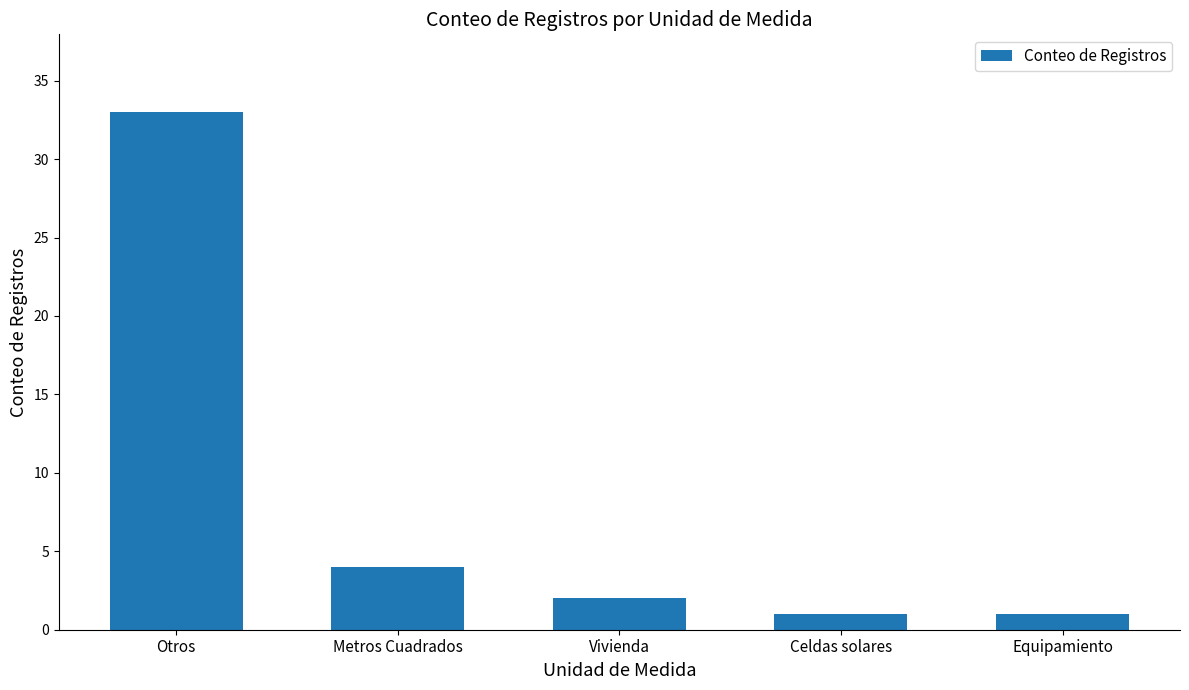

Between Otros and Celdas solares, which is larger?

Otros